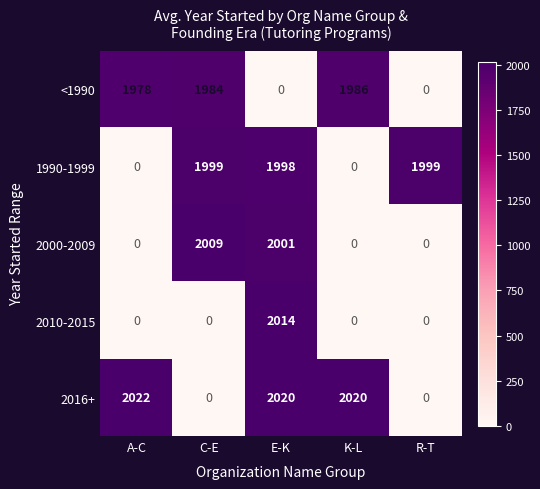

Rank the series by their maximum value, from highest to lowest.

2016+, 2010-2015, 2000-2009, 1990-1999, <1990